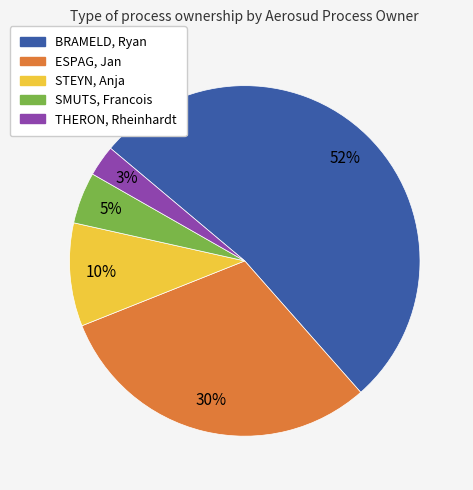

The SMUTS, Francois slice represents 5% of the pie. True or false?

True